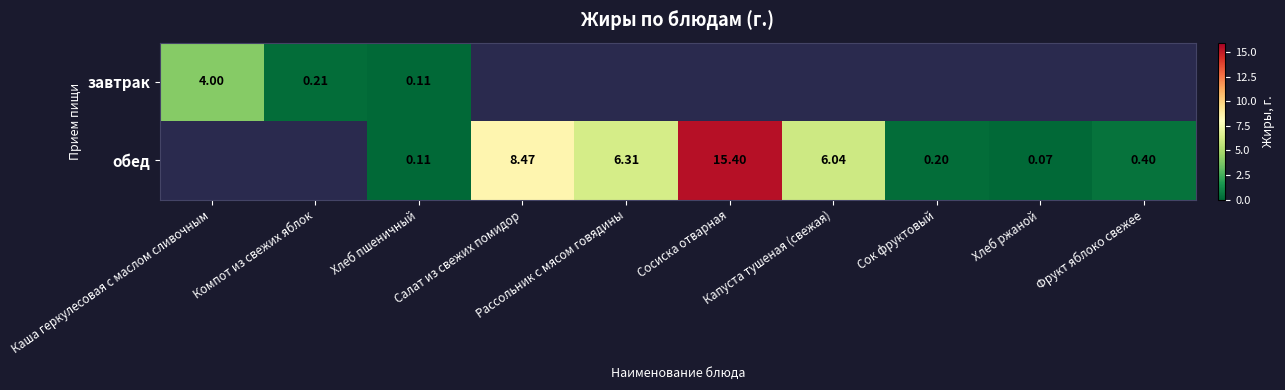

At which label does завтрак reach its minimum?

Хлеб пшеничный